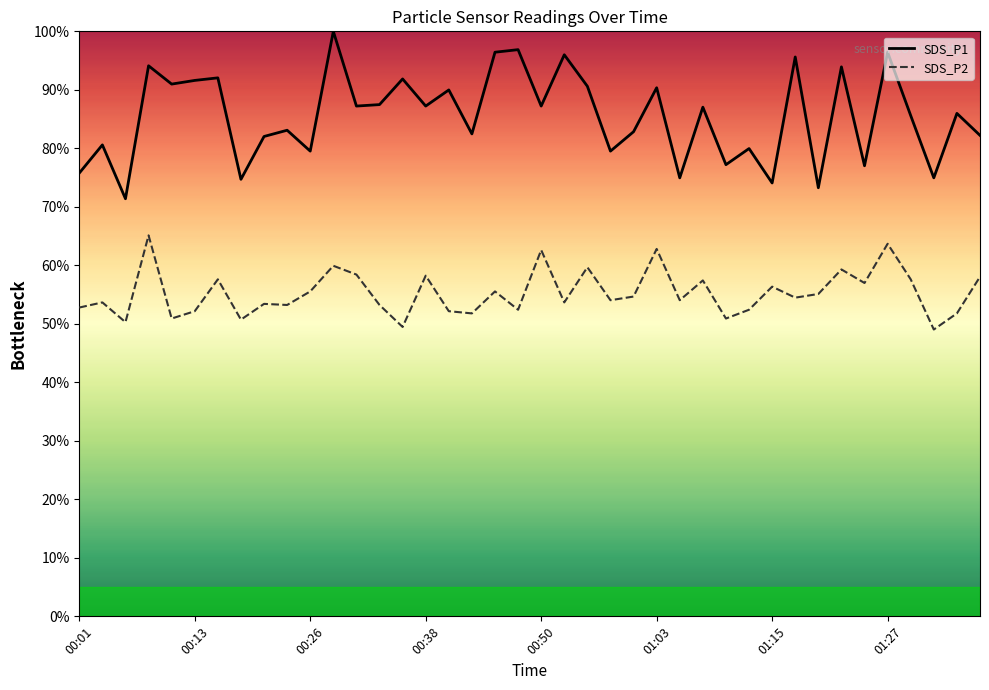

Which series has the largest range (max minus min)?

SDS_P1